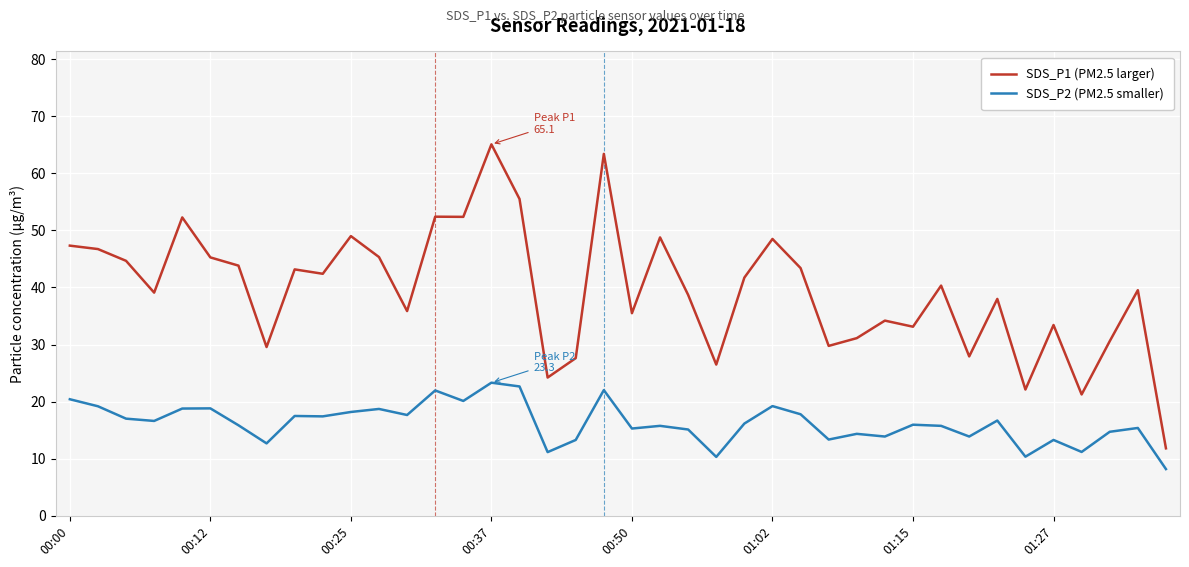

True or false: SDS_P1 (PM2.5 larger) and SDS_P2 (PM2.5 smaller) intersect in this chart.

False